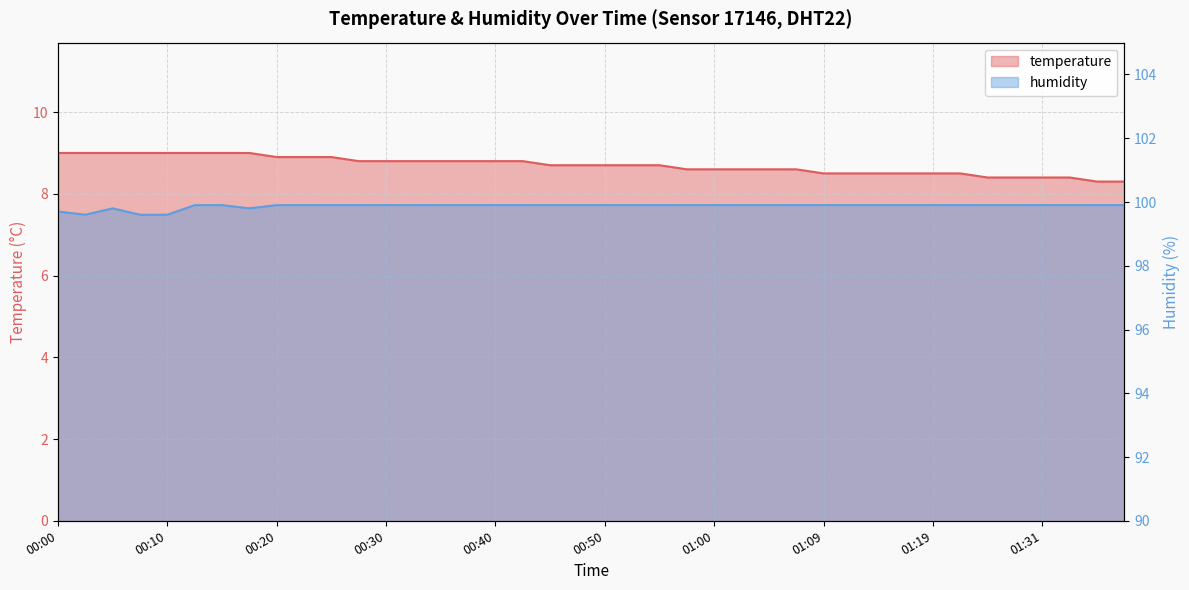

How many distinct data groups are displayed?

2